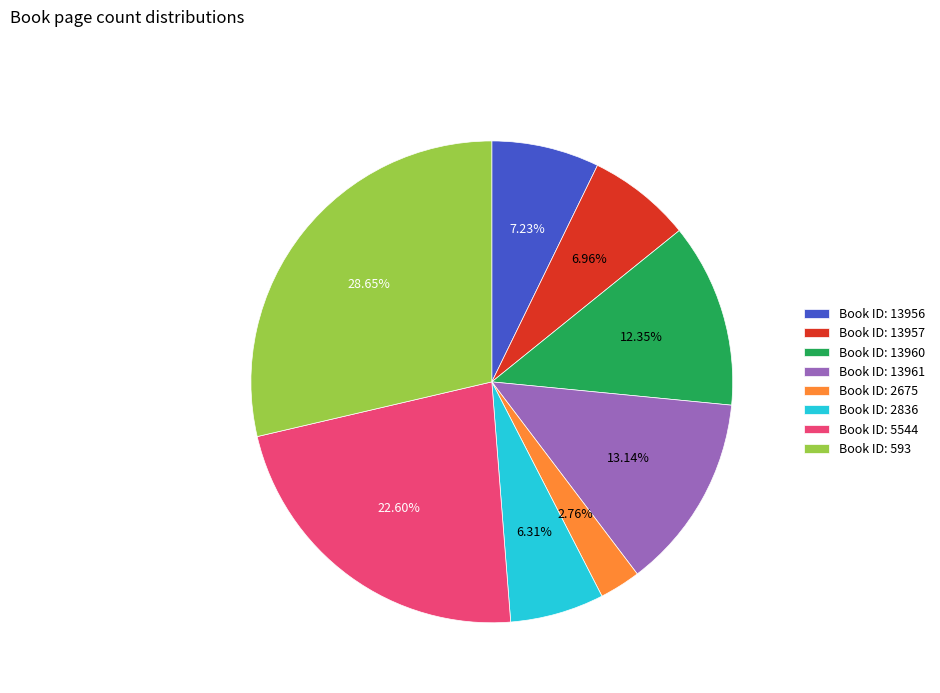

Is Book ID: 2675 the majority of the pie?

No